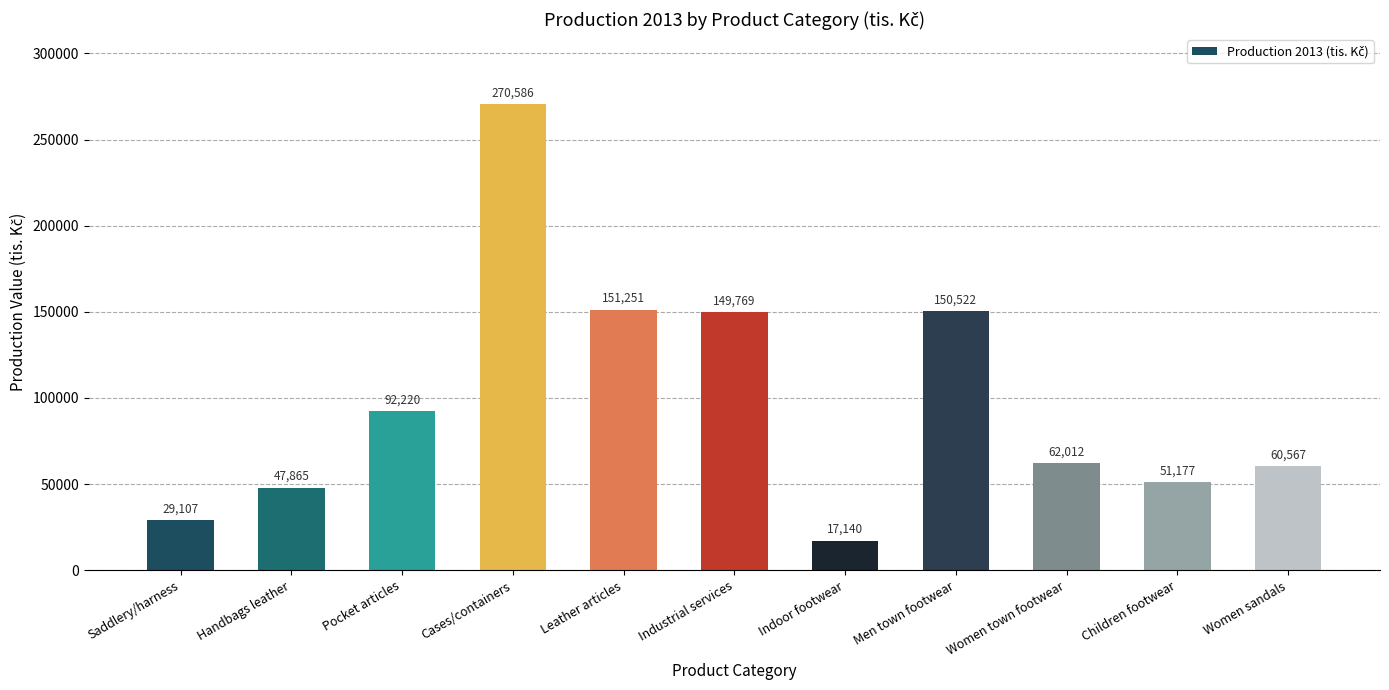

What is the greatest value displayed?

270586